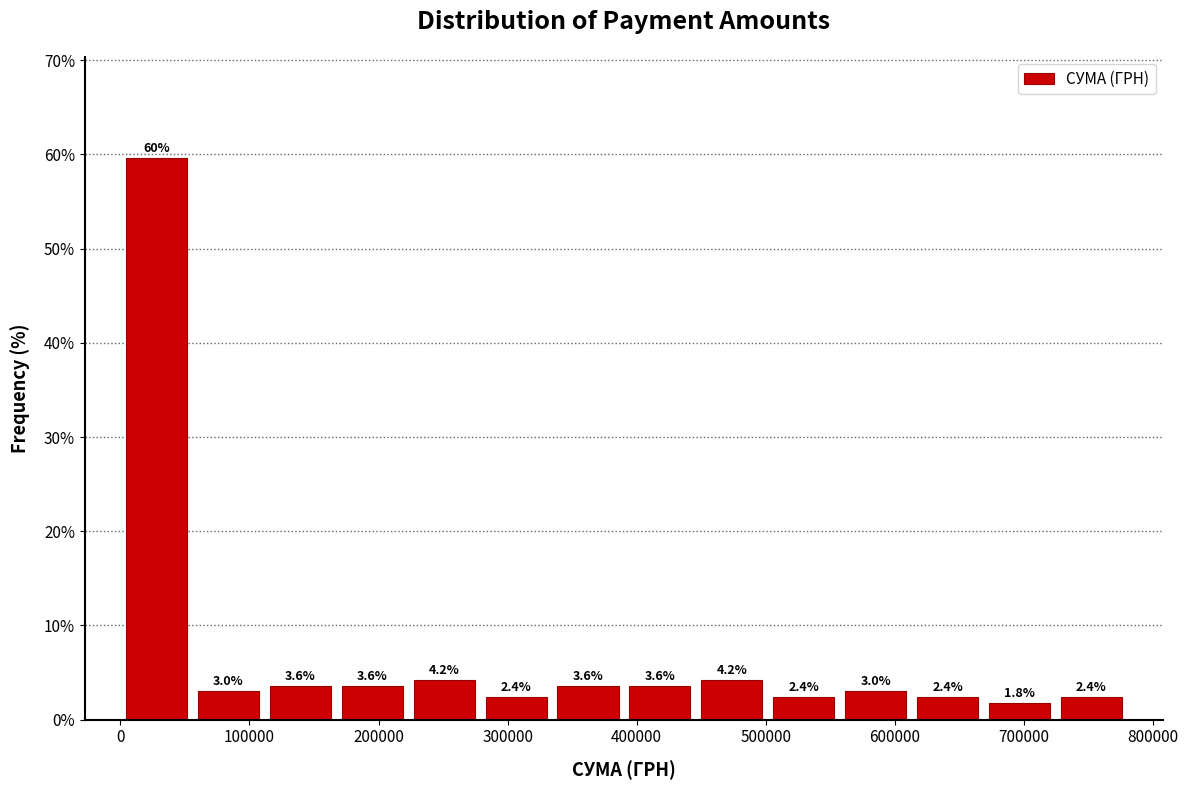

Over which range of the x-axis is the bar tallest?

0 to 60000